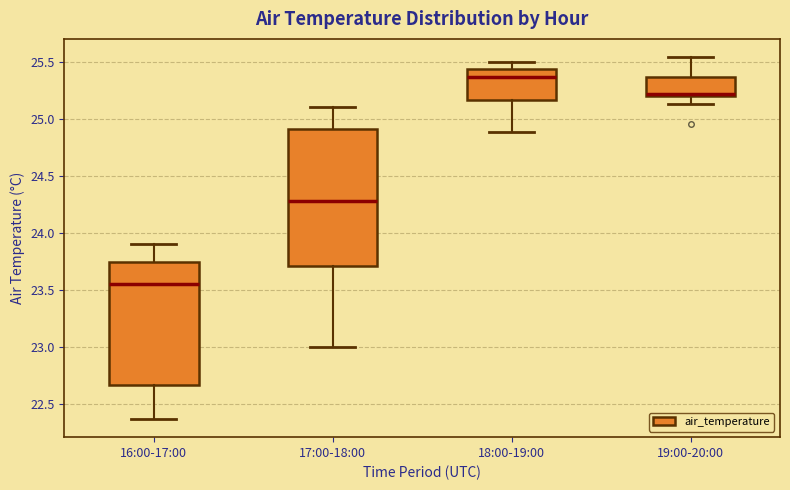

Where does the median line of the box for 18:00-19:00 sit on the y-axis? The values are not printed on the chart, so give them approximately, as read against the axis.

25.35